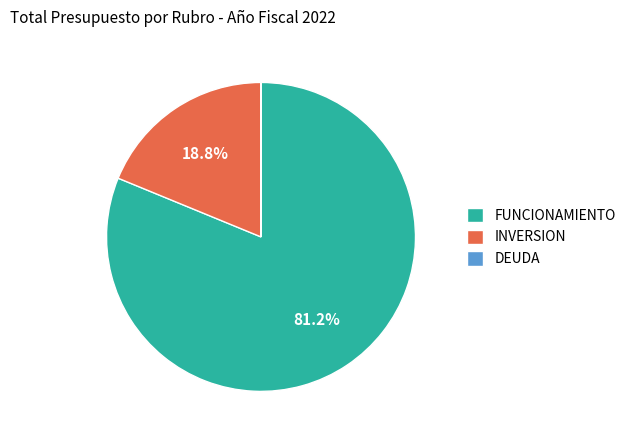

Is there any slice that represents more than half of the pie?

Yes